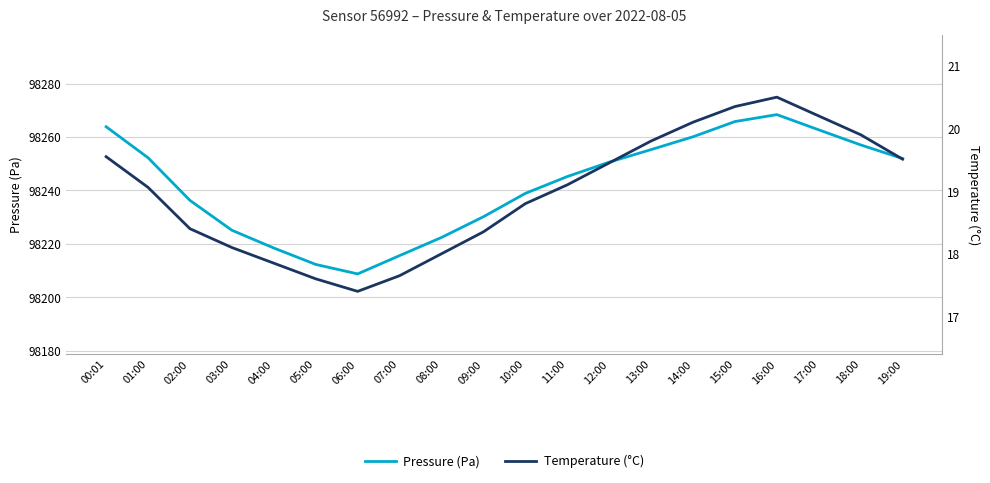

True or false: Pressure (Pa) and Temperature (°C) intersect in this chart.

False